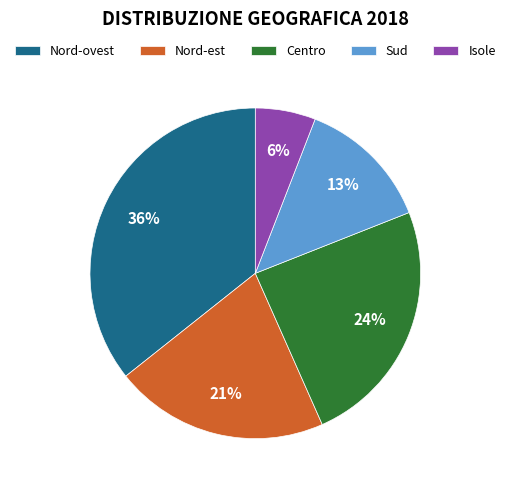

Is it true that Sud is 13% of the pie?

True